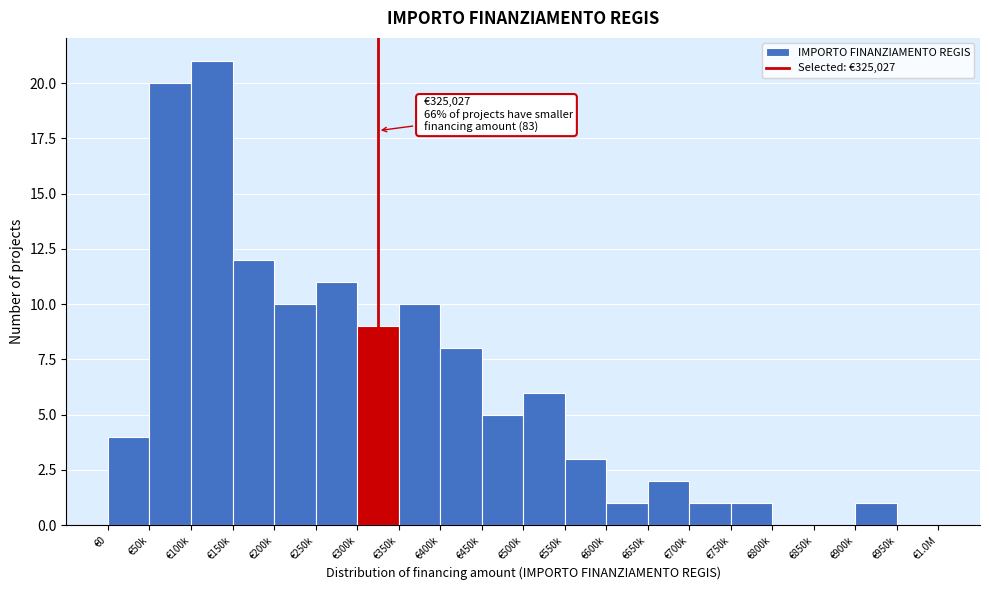

Reading left to right, transcribe all the data shown in this chart.

€0=4	€50k=20	€100k=21	€150k=12	€200k=10	€250k=11	€300k=9	€350k=10	€400k=8	€450k=5	€500k=6	€550k=3	€600k=1	€650k=2	€700k=1	€750k=1	€800k=0	€850k=0	€900k=1	€950k=0